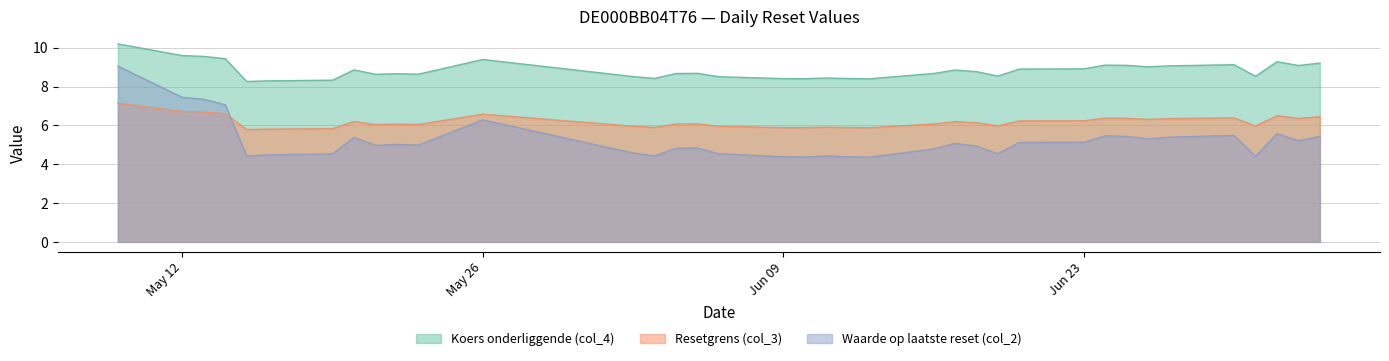

What are all the series names shown in the legend?

Koers onderliggende (col_4), Resetgrens (col_3), Waarde op laatste reset (col_2)